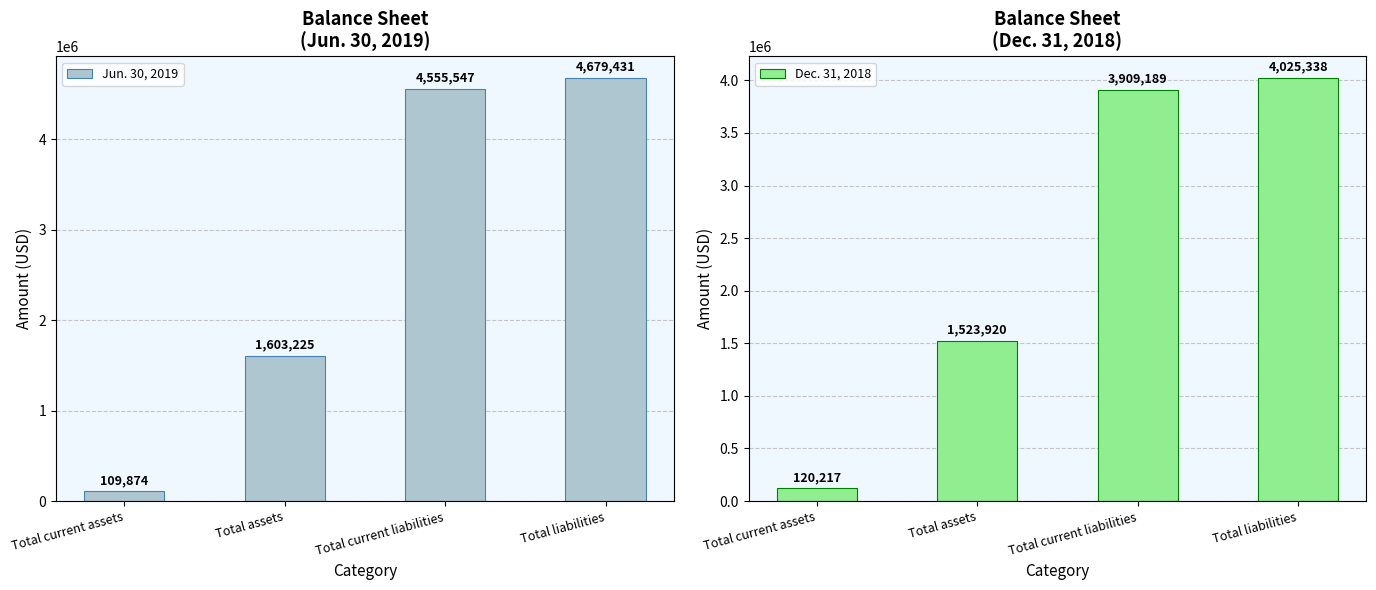

Which has a higher value, Total current liabilities or Total assets?

Total current liabilities